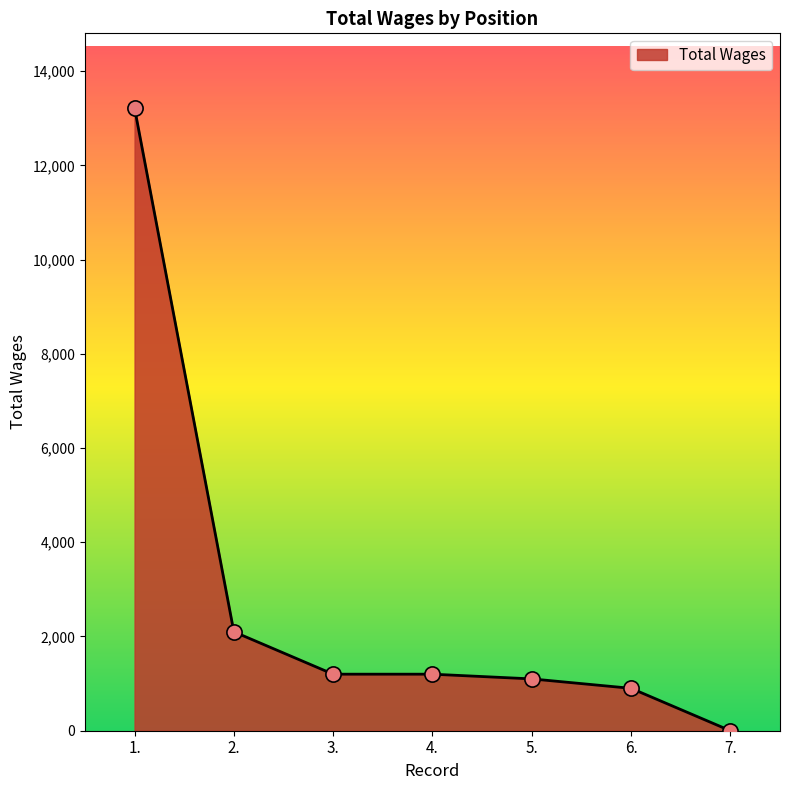

What is the change in value from 4. to 5.?

-100